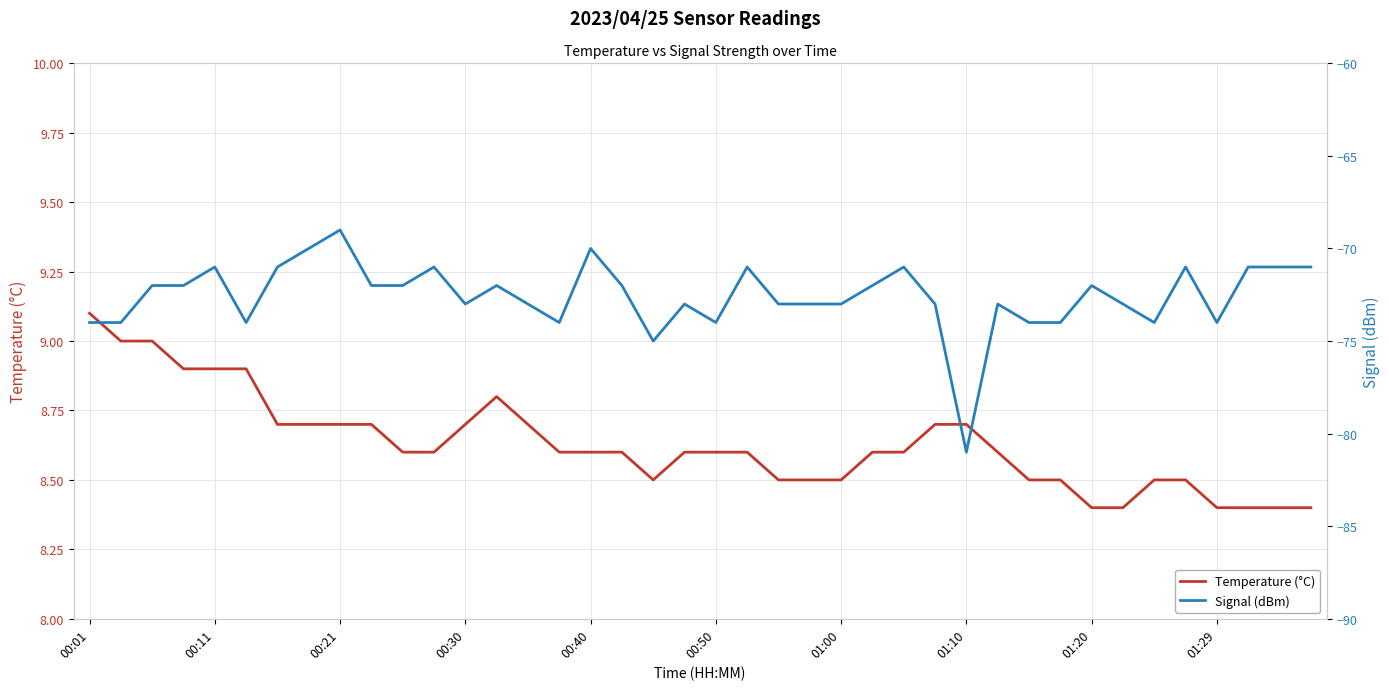

Which series has the largest range (max minus min)?

Signal (dBm)